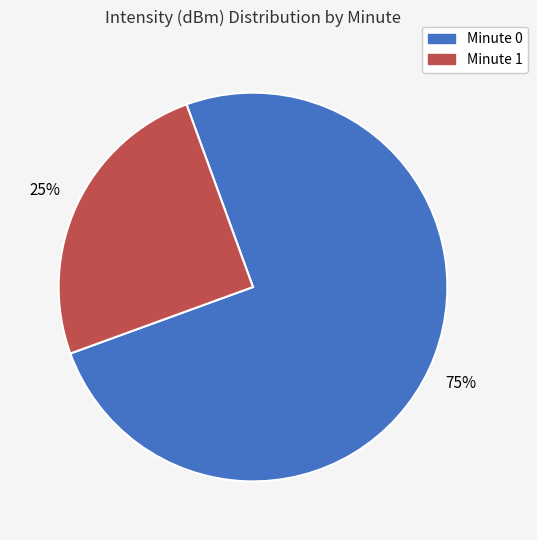

To the nearest percent, what is the difference between the largest and smallest slice percentages?

50%